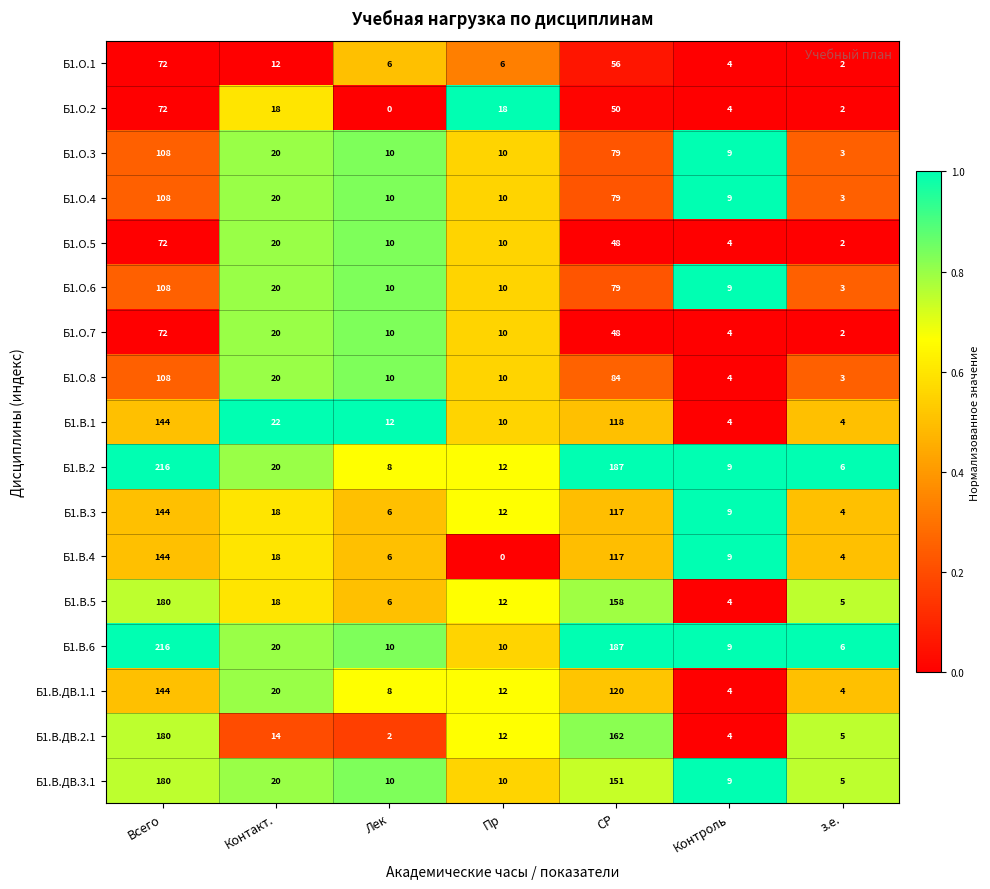

How many categories are shown in the chart?

7